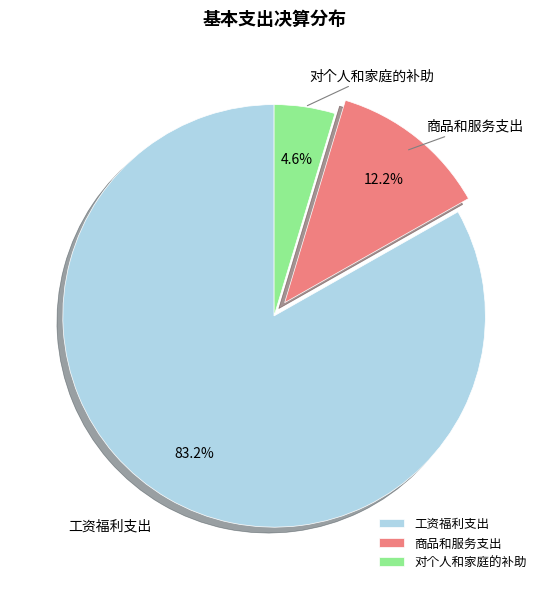

What is the largest slice in the pie chart?

工资福利支出